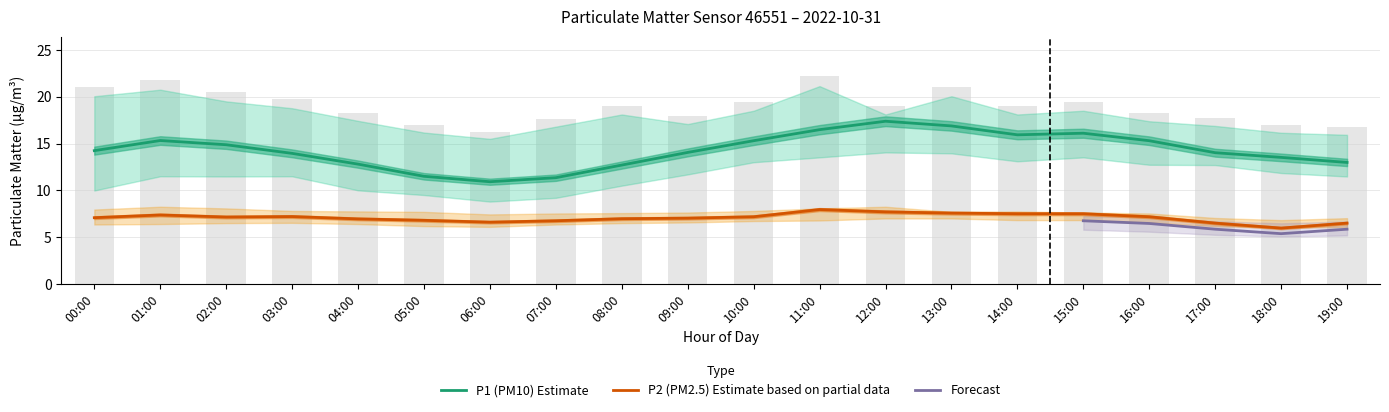

What is the sum of all P1_upper values?

378.9